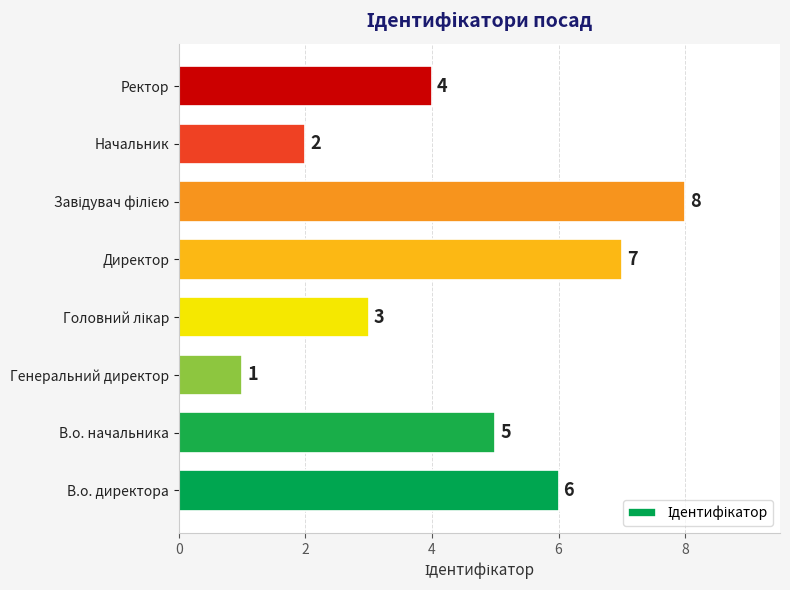

Is it true that the value at В.о. начальника is 5?

True